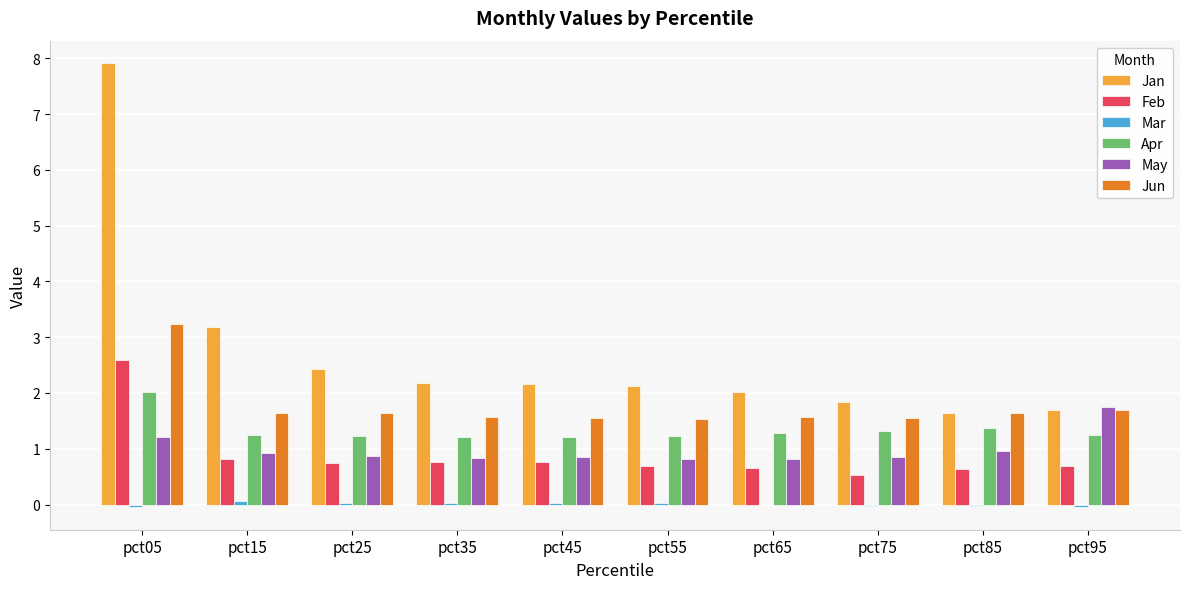

Which series has the largest range (max minus min)?

Jan